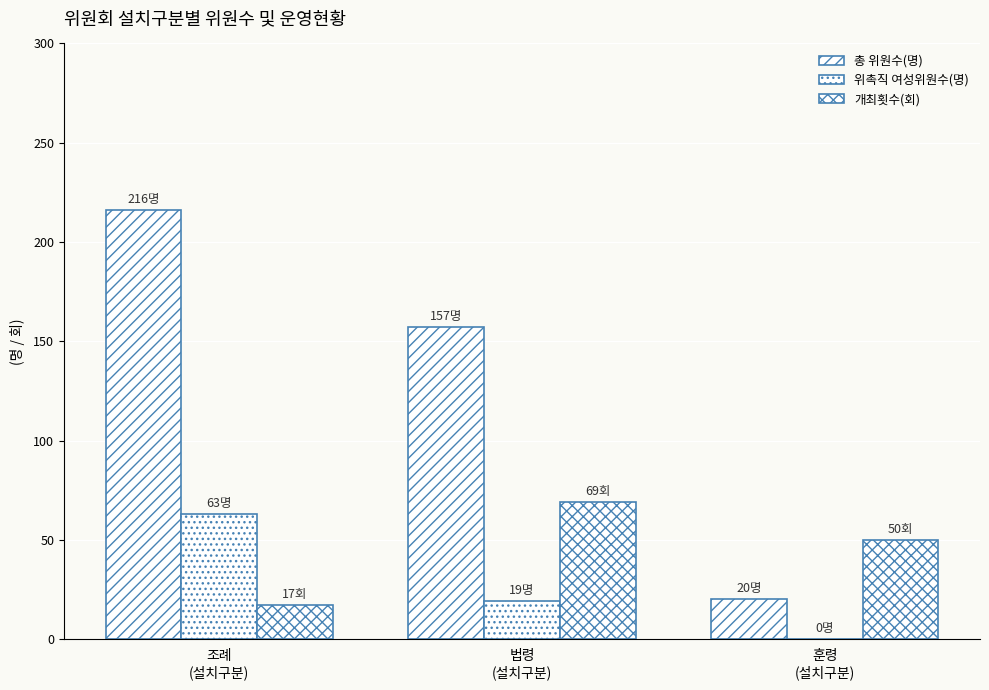

How many 위촉직 여성위원수(명) values are between 0 and 63?

3